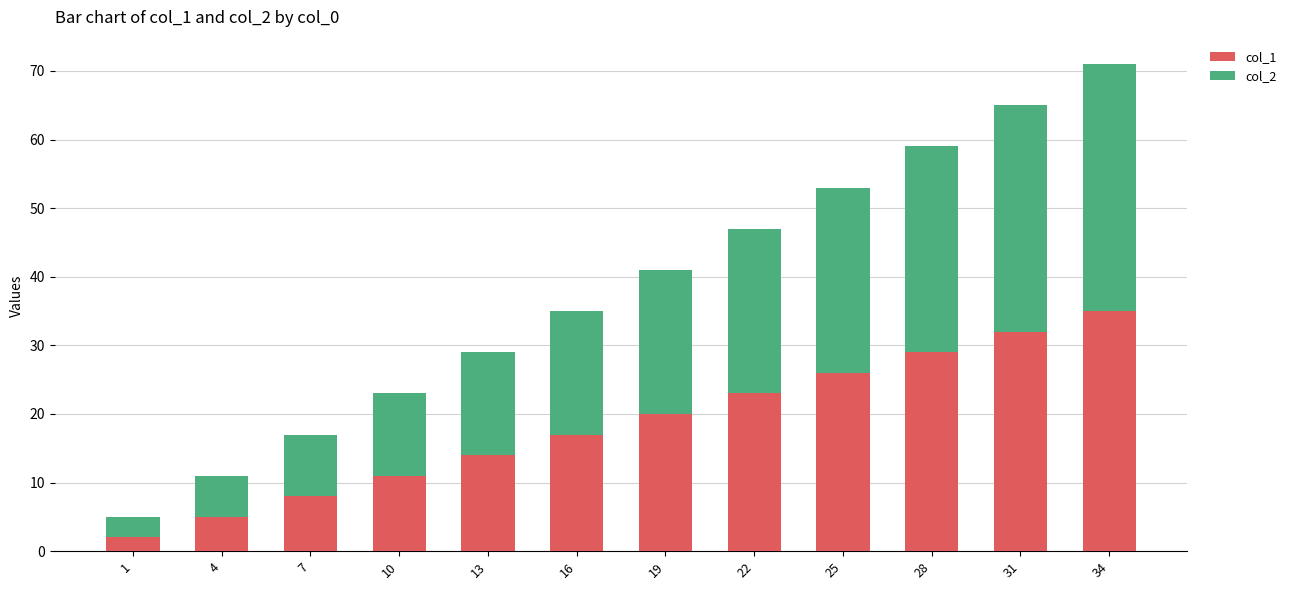

What is the difference between the col_1 values at 19 and 22?

3